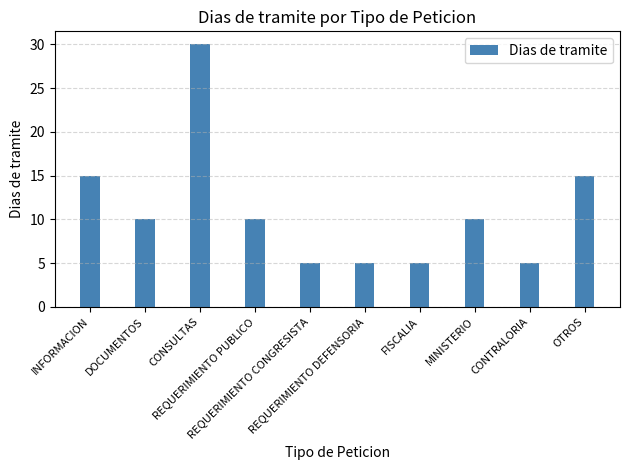

What is the value of the 7th bar from the left?

5